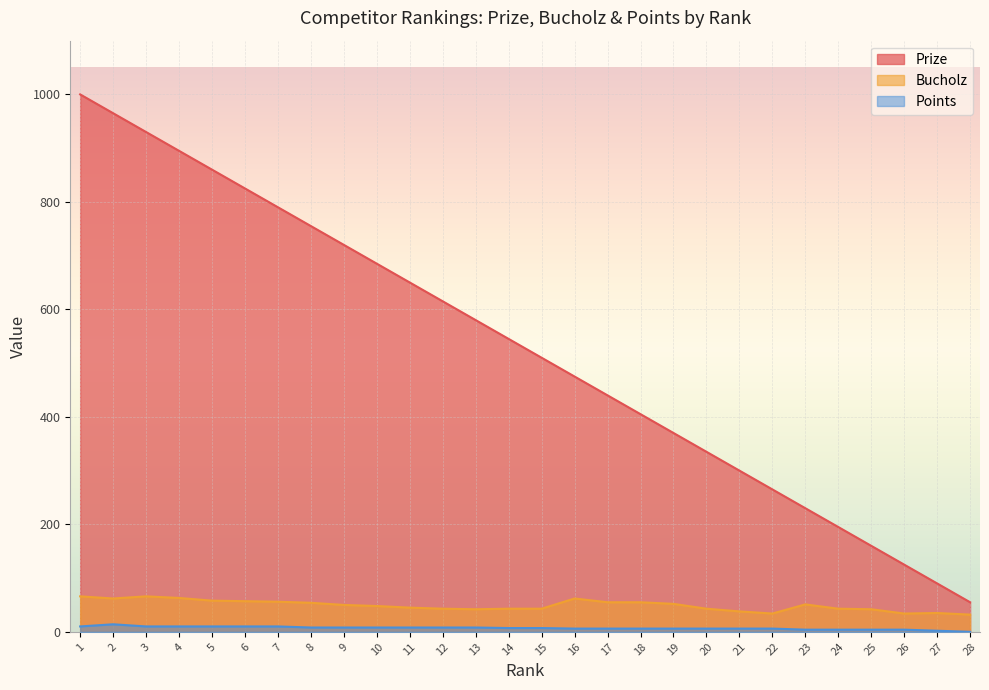

List the labels in order of Prize value, largest first.

1, 2, 3, 4, 5, 6, 7, 8, 9, 10, 11, 12, 13, 14, 15, 16, 17, 18, 19, 20, 21, 22, 23, 24, 25, 26, 27, 28